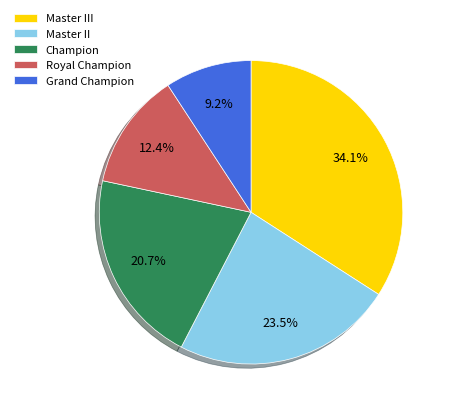

How much of the chart is everything except Royal Champion?

87.6%